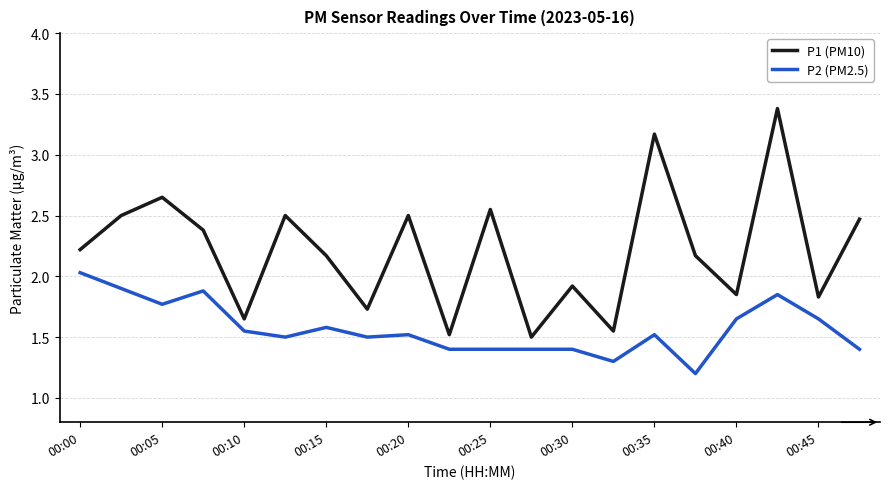

Which series has the largest range (max minus min)?

P1 (PM10)